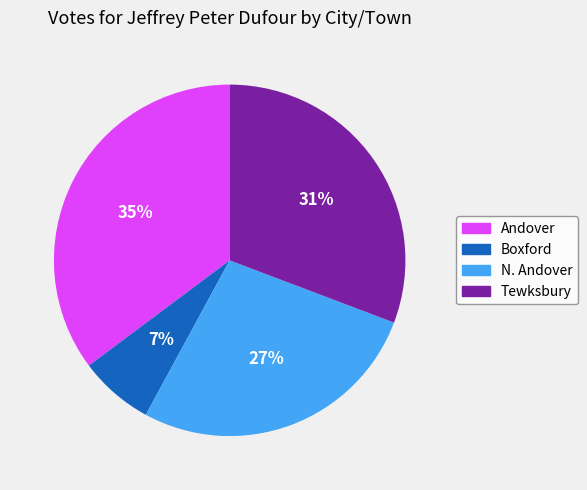

What percentage is the N. Andover slice, to the nearest percent?

27%